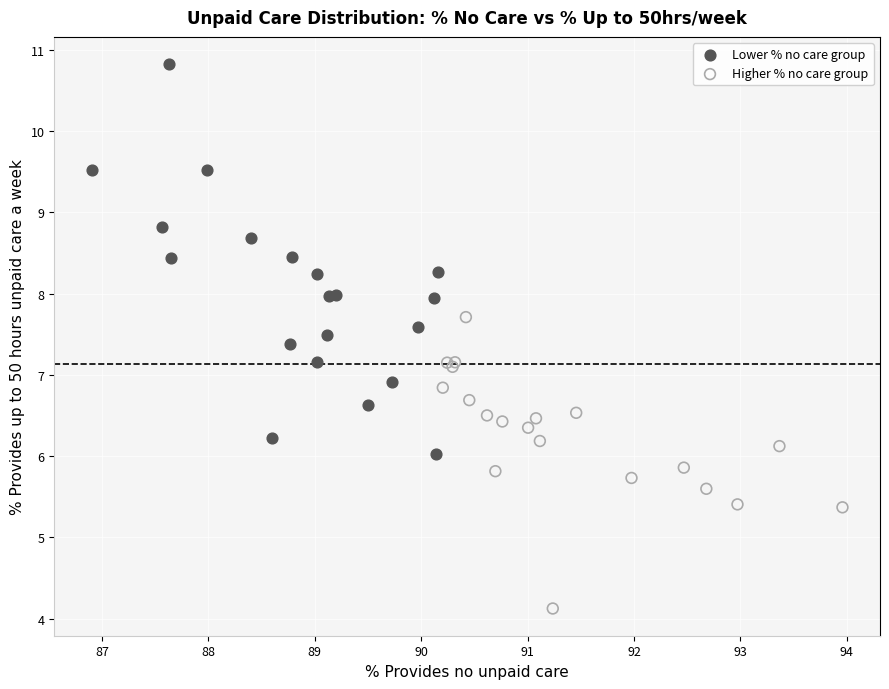

Which series reaches the maximum Y coordinate?

Lower % no care group